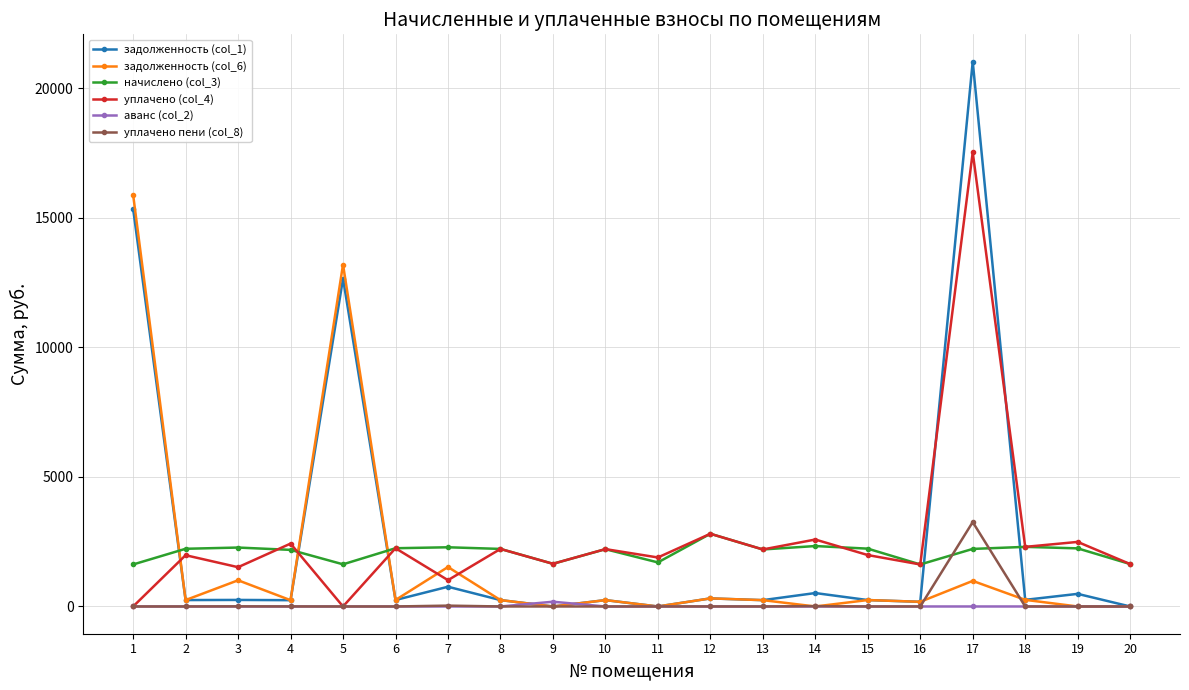

Which series has the widest spread of values?

задолженность (col_1)